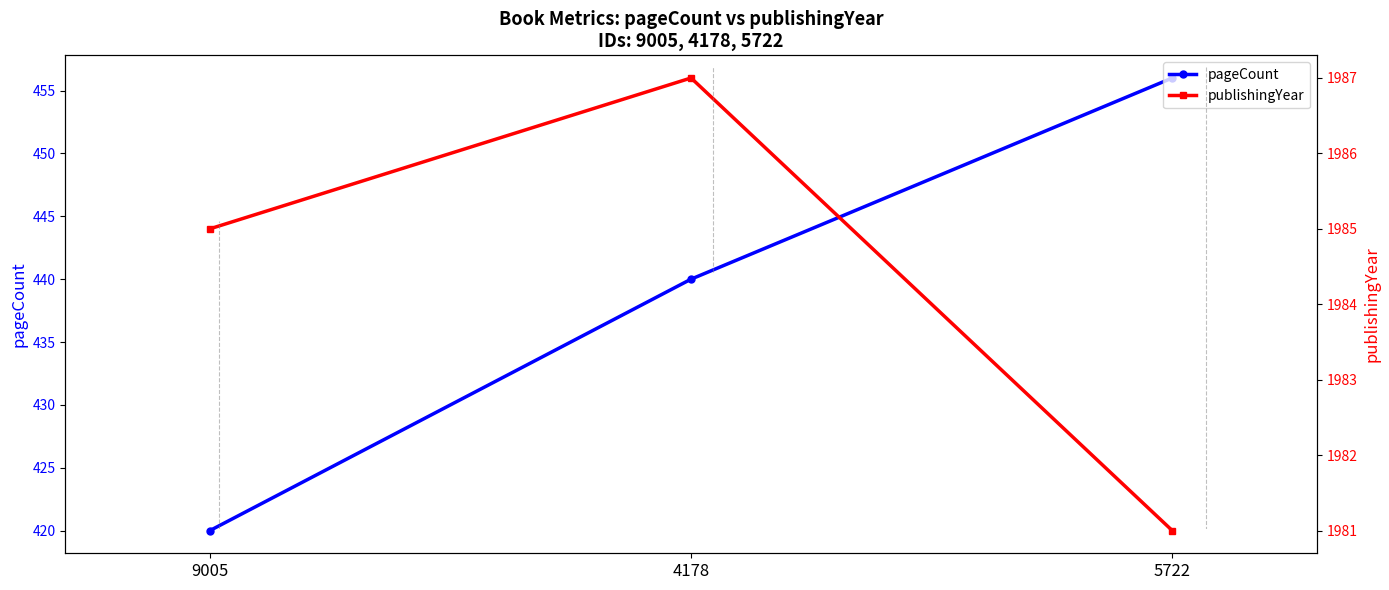

What are all the series names shown in the legend?

pageCount, publishingYear